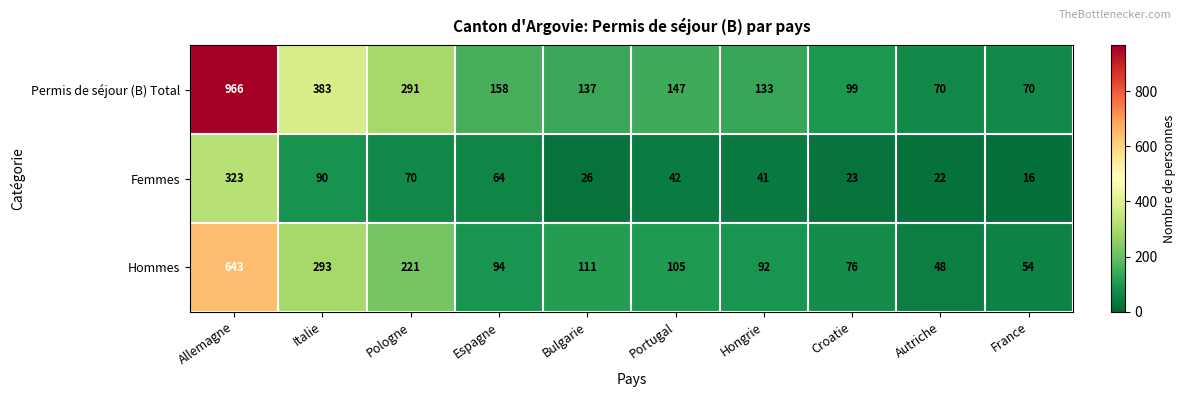

What is the minimum value shown in the chart?

16